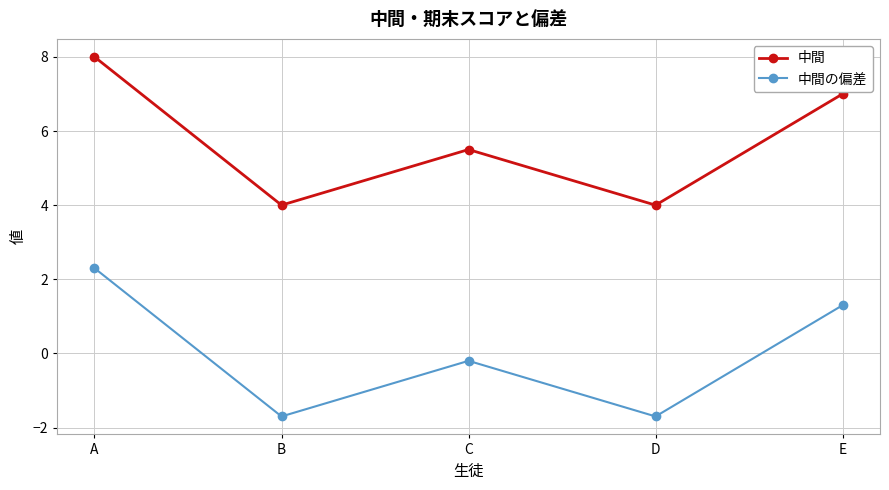

Reading left to right, transcribe all the data shown in this chart.

中間: A=8.0	B=4.0	C=5.5	D=4.0	E=7.0
中間の偏差: A=2.3	B=-1.7	C=-0.2	D=-1.7	E=1.3